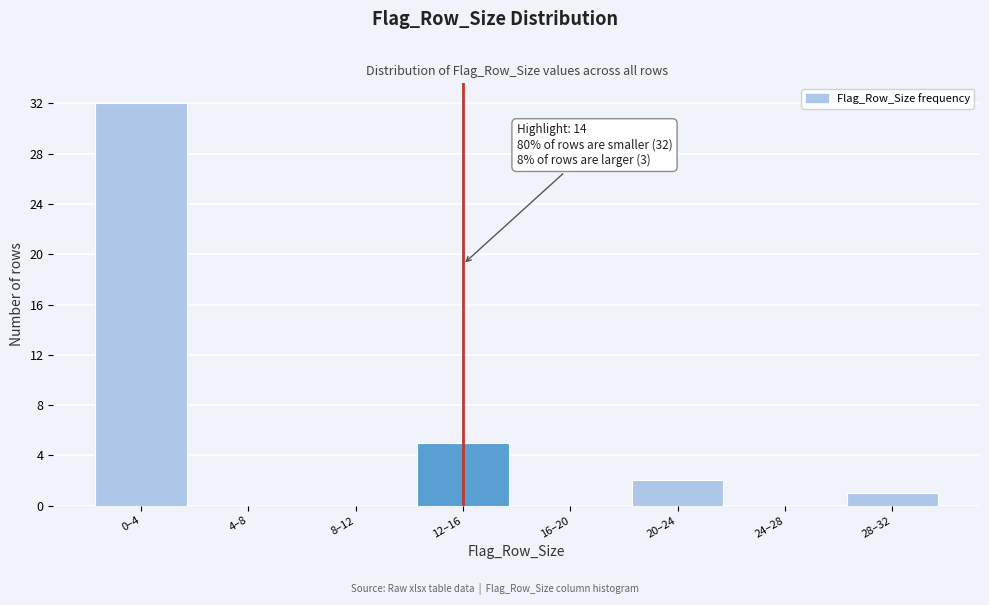

Reading left to right, transcribe all the data shown in this chart.

0–4=32	4–8=0	8–12=0	12–16=5	16–20=0	20–24=2	24–28=0	28–32=1